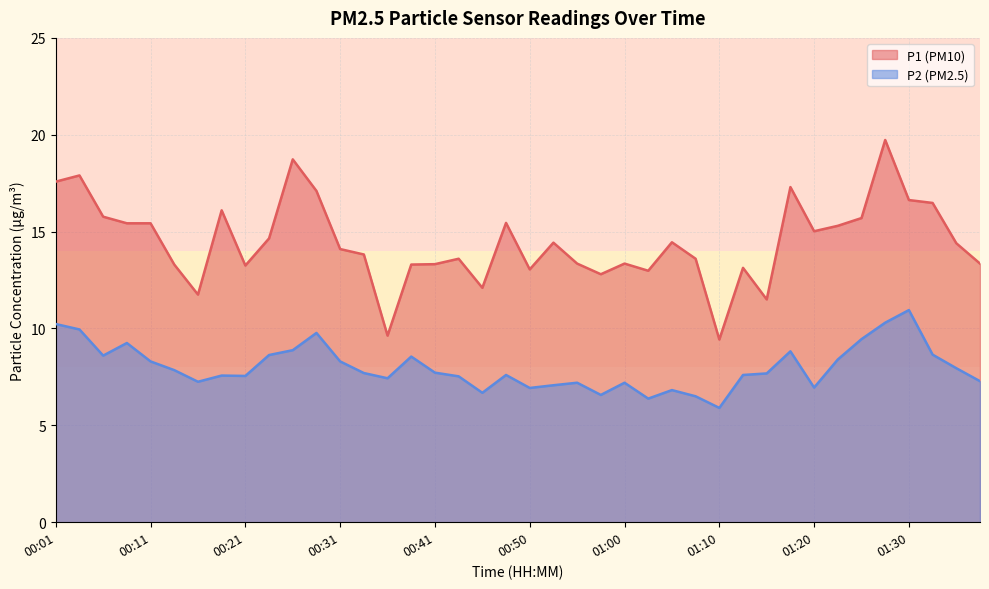

Reading left to right, list all the values displayed in this chart.

P1: 00:01=17.6	00:04=17.9	00:06=15.8	00:09=15.4	00:11=15.4	00:14=13.3	00:16=11.8	00:19=16.1	00:21=13.2	00:23=14.7	00:26=18.7	00:28=17.1	00:31=14.1	00:33=13.8	00:36=9.6	00:38=13.3	00:41=13.3	00:43=13.6	00:46=12.1	00:48=15.4	00:50=13.1	00:53=14.4	00:55=13.3	00:58=12.8	01:00=13.3	01:03=13.0	01:05=14.4	01:08=13.6	01:10=9.4	01:13=13.1	01:15=11.5	01:17=17.3	01:20=15.0	01:22=15.3	01:25=15.7	01:27=19.7	01:30=16.6	01:32=16.5	01:35=14.4	01:37=13.3
P2: 00:01=10.2	00:04=9.9	00:06=8.6	00:09=9.2	00:11=8.3	00:14=7.8	00:16=7.2	00:19=7.6	00:21=7.5	00:23=8.6	00:26=8.9	00:28=9.8	00:31=8.3	00:33=7.7	00:36=7.4	00:38=8.6	00:41=7.7	00:43=7.5	00:46=6.7	00:48=7.6	00:50=6.9	00:53=7.1	00:55=7.2	00:58=6.6	01:00=7.2	01:03=6.4	01:05=6.8	01:08=6.5	01:10=5.9	01:13=7.6	01:15=7.7	01:17=8.8	01:20=7.0	01:22=8.4	01:25=9.4	01:27=10.3	01:30=10.9	01:32=8.7	01:35=8.0	01:37=7.3